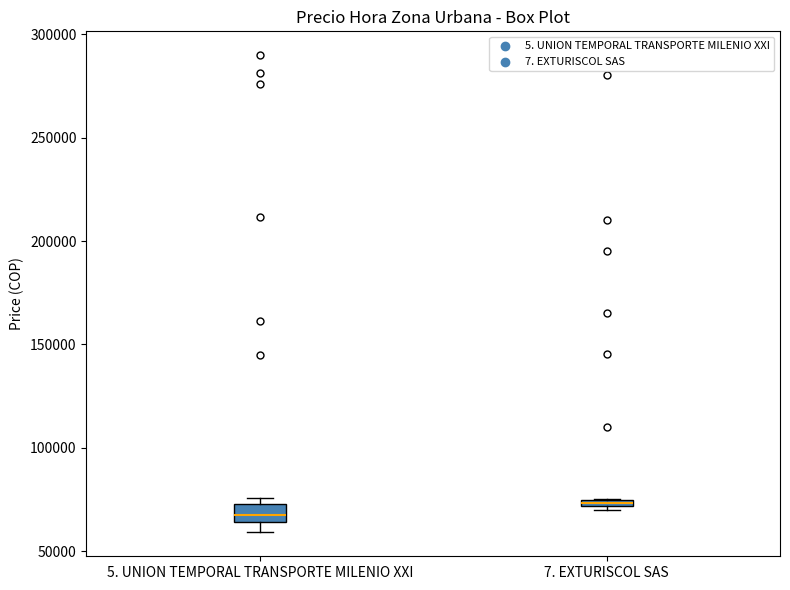

Where is the upper edge of the box for 7. EXTURISCOL SAS on the y-axis? The values are not printed on the chart, so give them approximately, as read against the axis.

75000